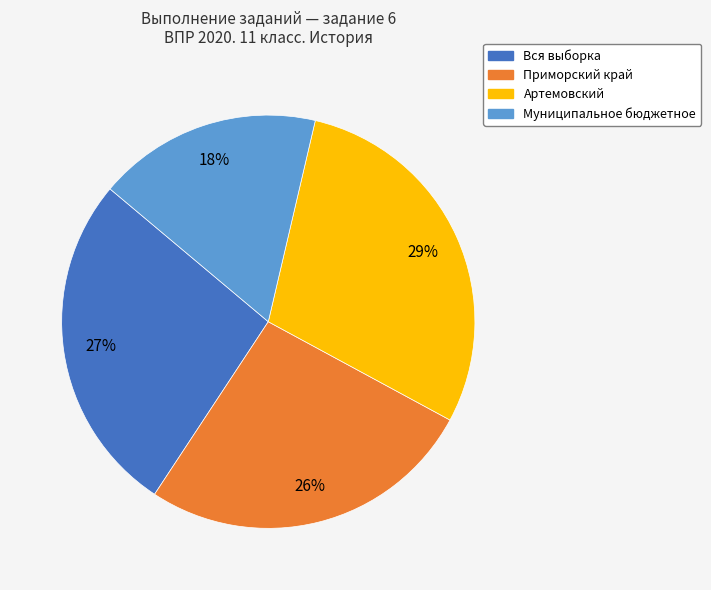

To the nearest percent, what is the average slice percentage?

25%